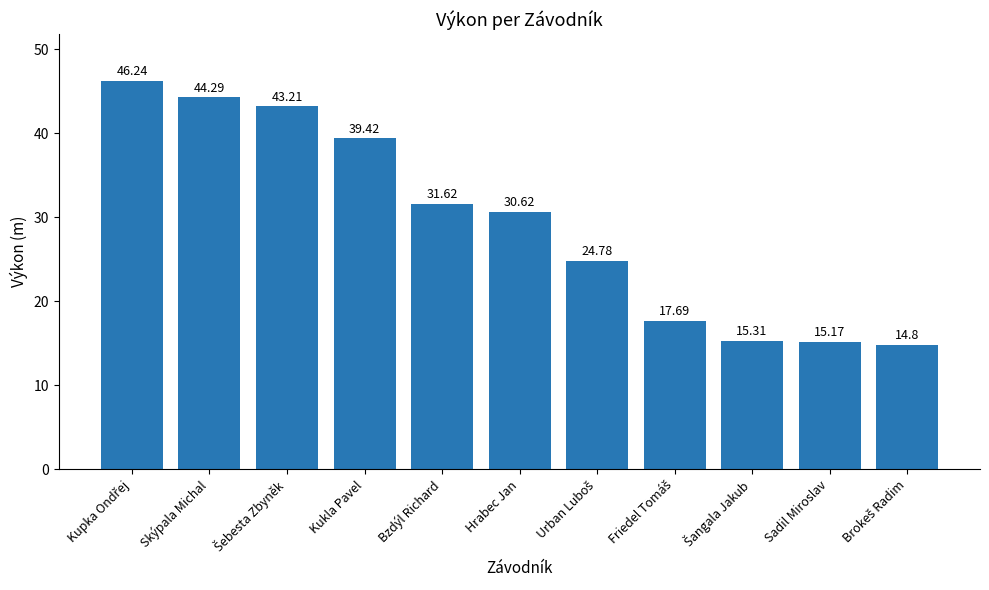

What is the label of the 2nd bar from the right?

Sadil Miroslav